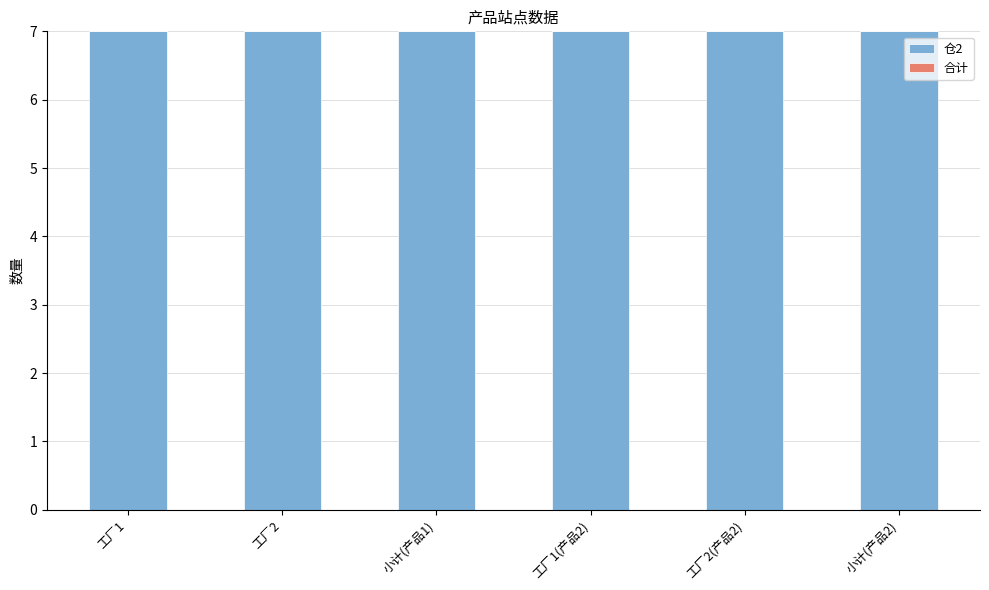

What are all the series names shown in the legend?

仓2, 合计